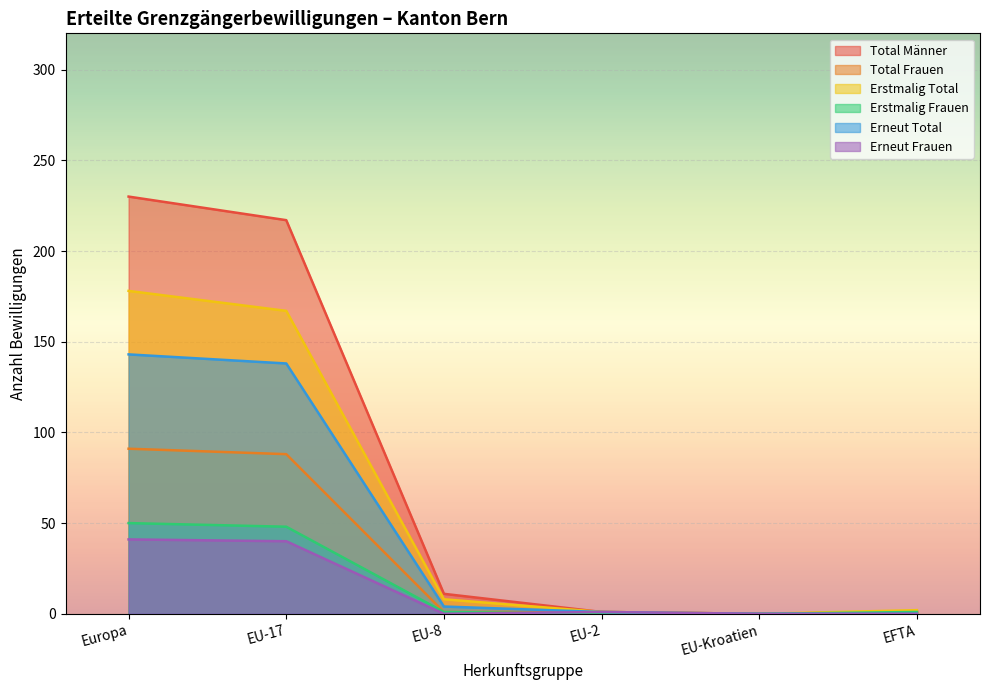

What is the difference between the Total Männer values at EU-Kroatien and EU-8?

11